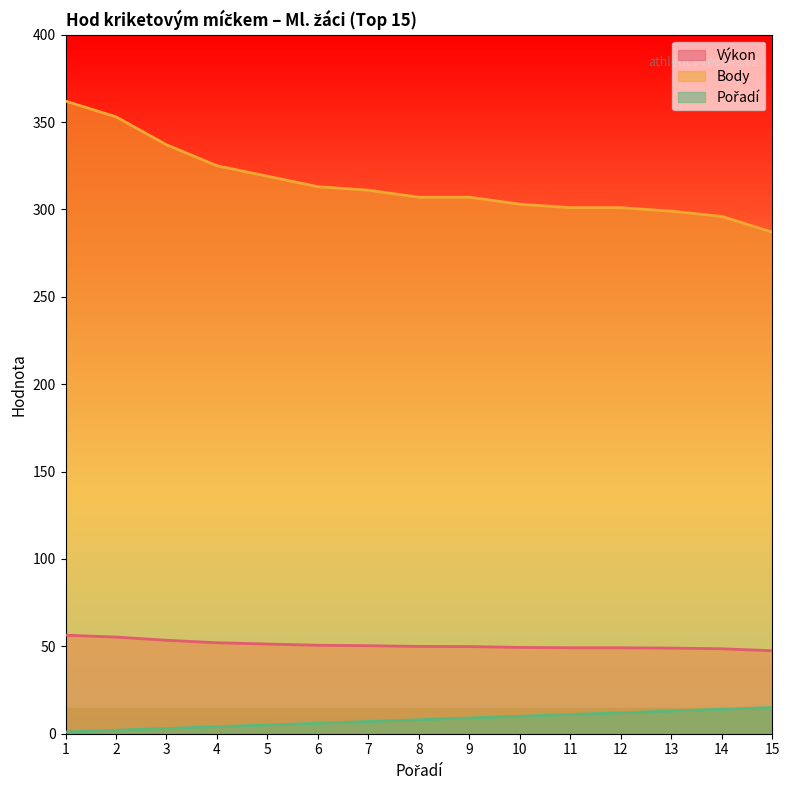

The value of Výkon at 3 is 53.5. True or false?

True